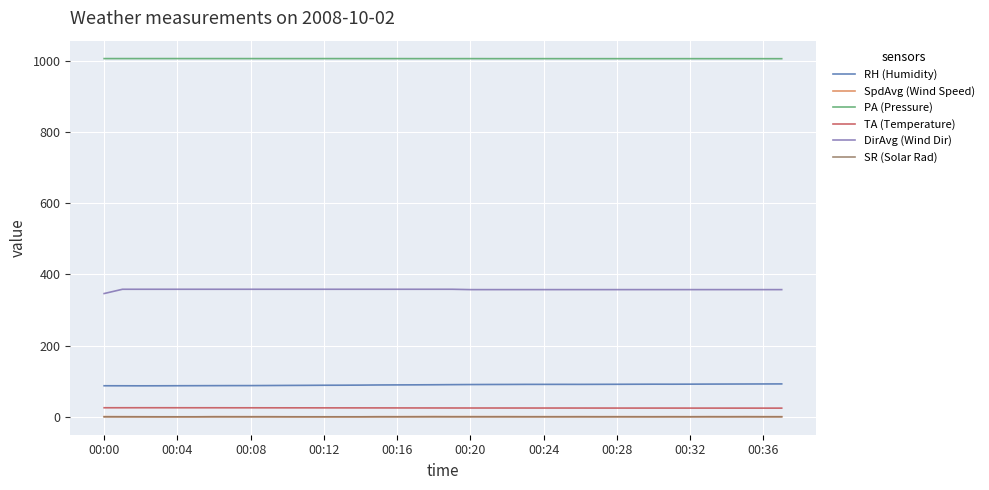

Which series has the largest total across all categories?

PA (Pressure)